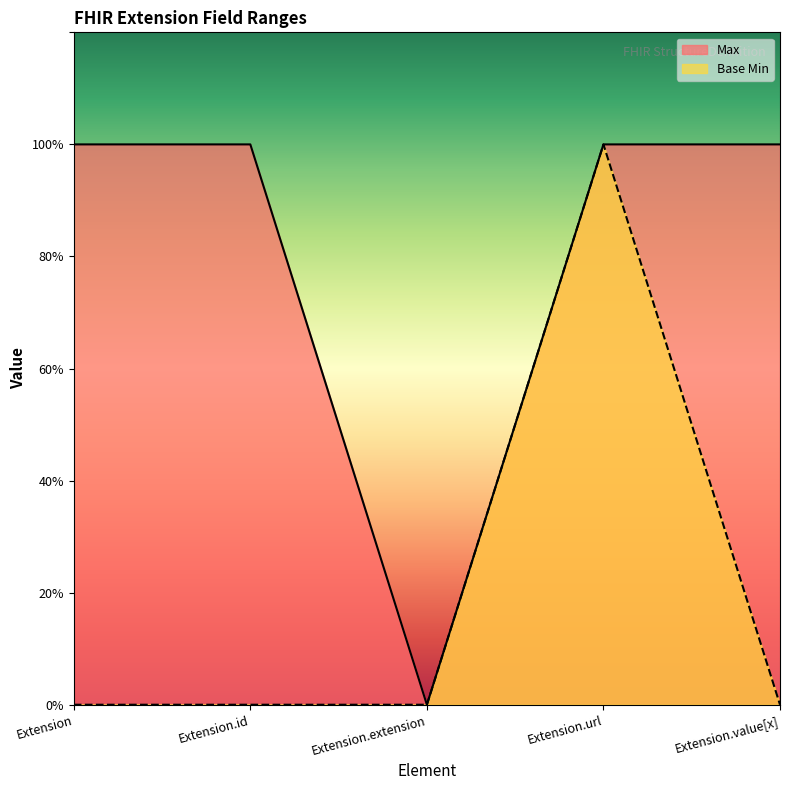

At which category does Base Min reach its first local peak?

Extension.url